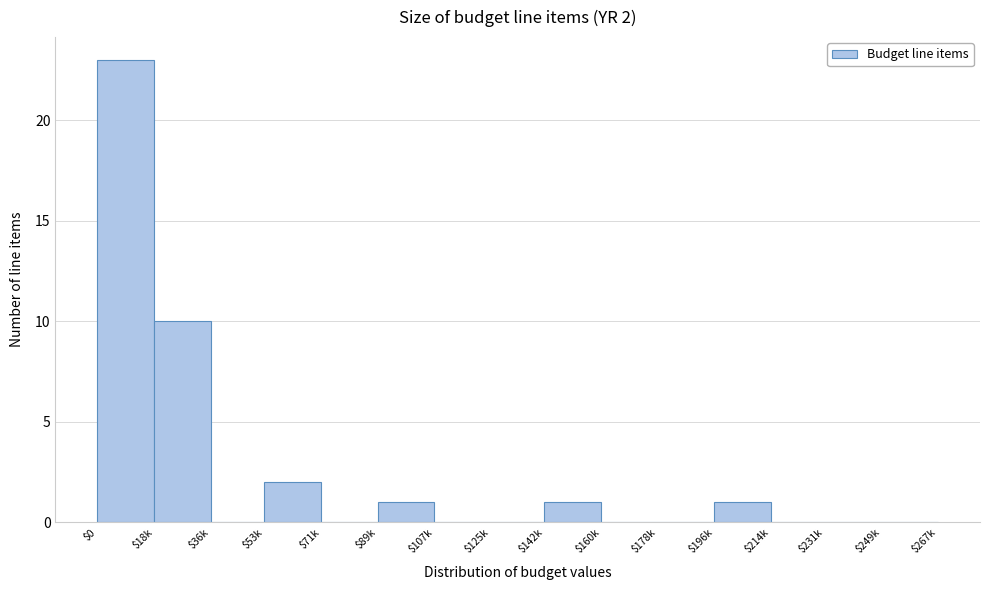

The value at $231k is 0. True or false?

True